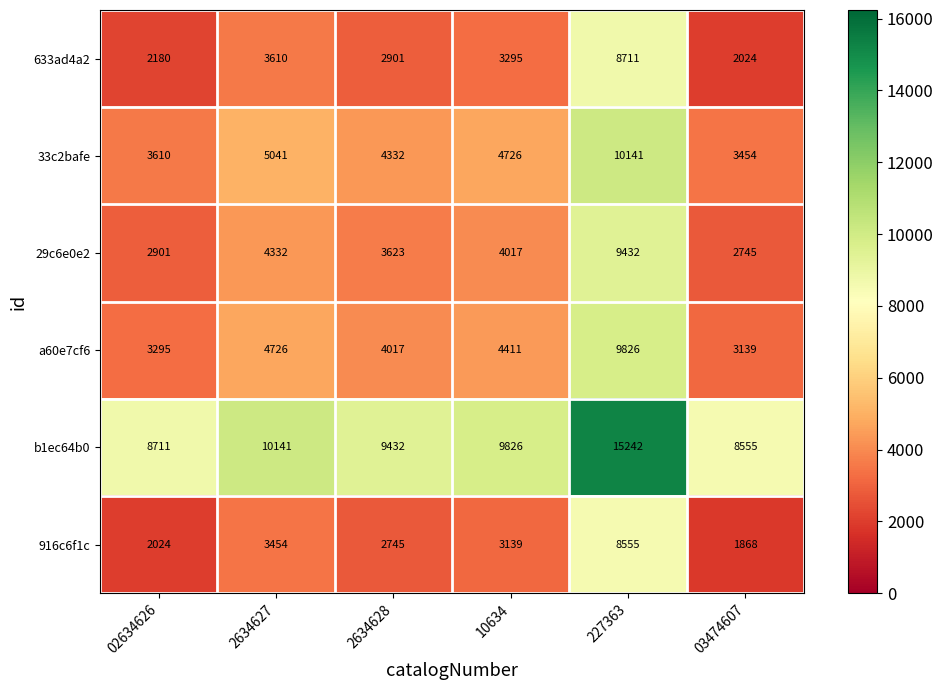

Which series has the largest total across all categories?

b1ec64b0